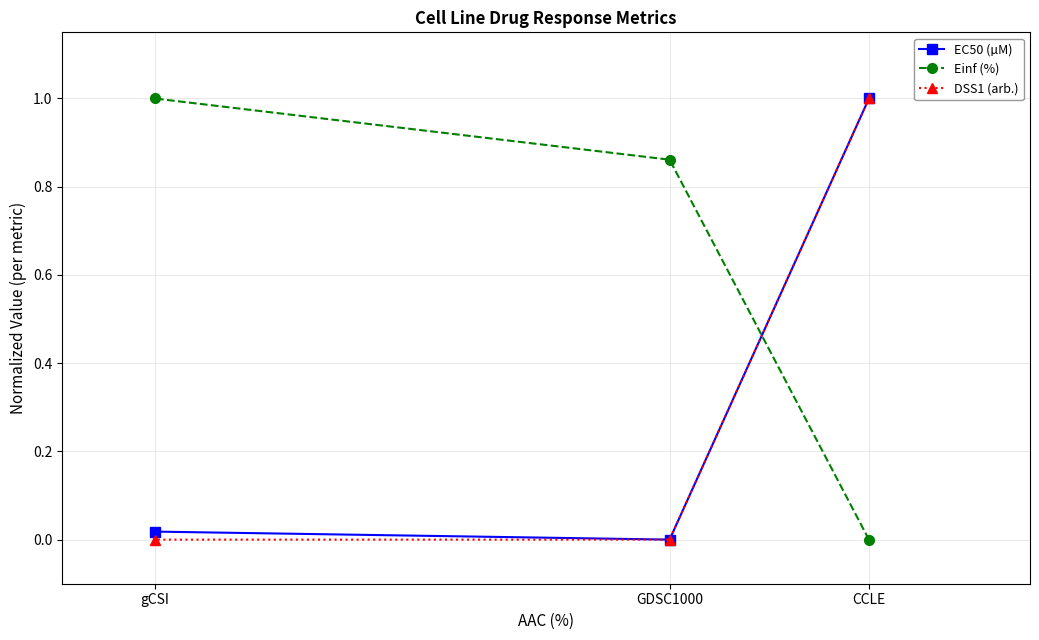

Rank the categories by Einf (%) value from lowest to highest.

CCLE, GDSC1000, gCSI